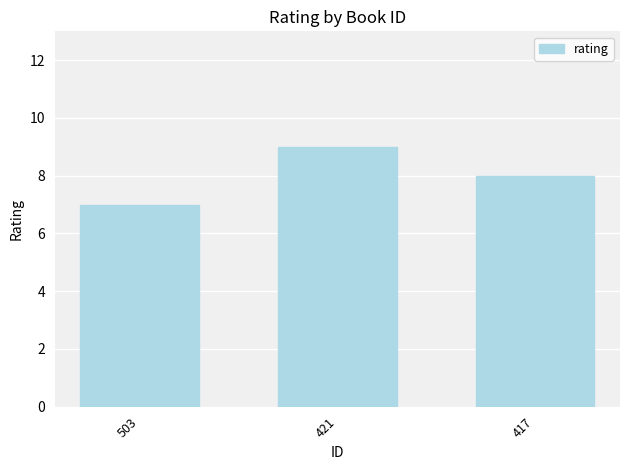

Which category has the highest value across all series?

421